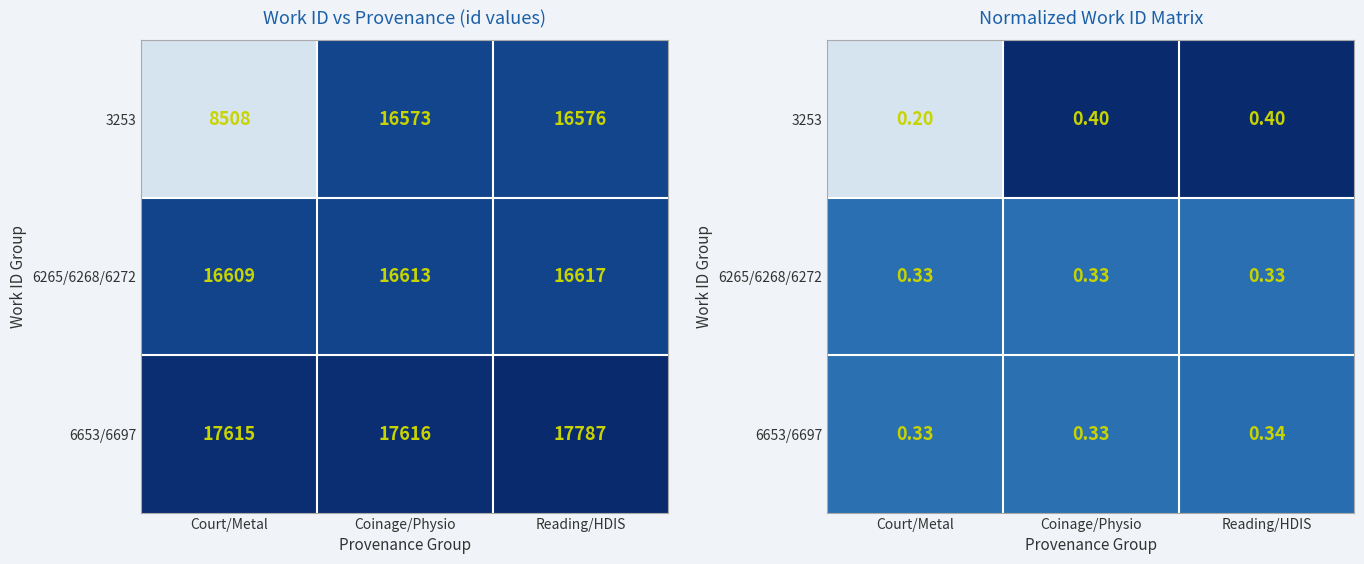

What is the spread (max minus min) of values at Coinage/Physio?

0.1